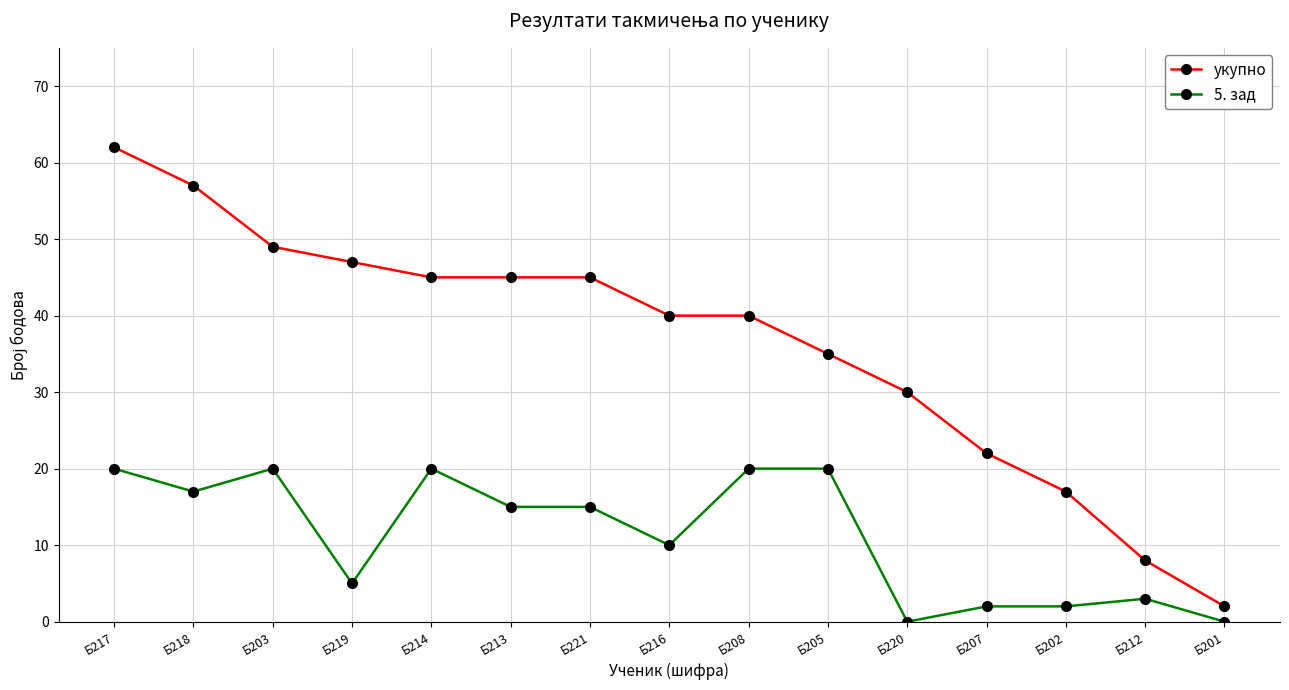

What is the label of the 11th point from the right?

Б214